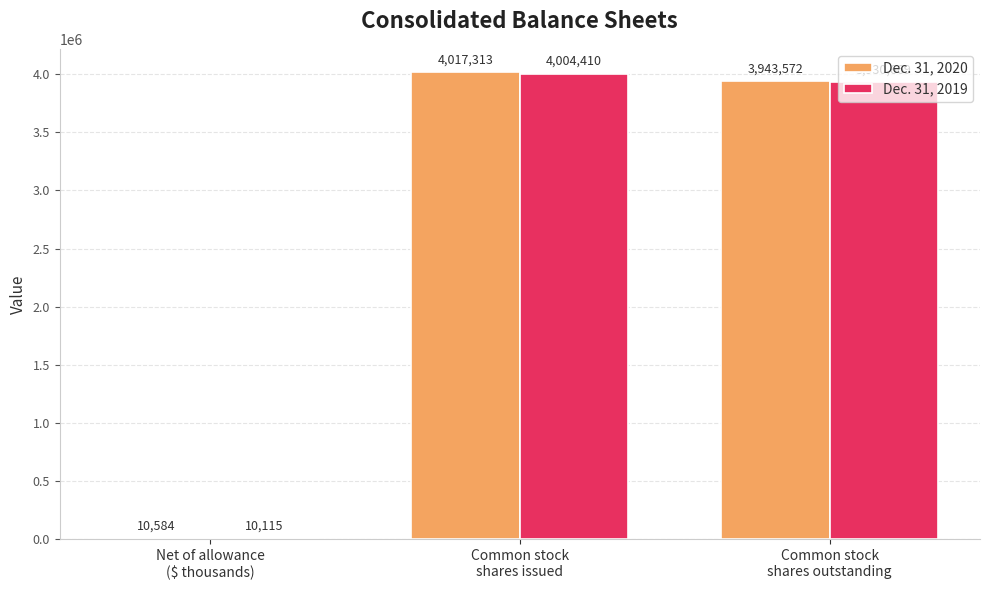

What is the sum of the Dec. 31, 2019 values at Net of allowance
($ thousands) and Common stock
shares issued?

4014525